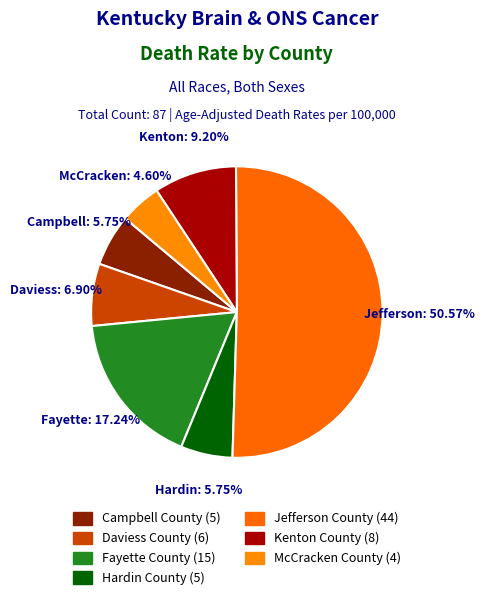

To the nearest percent, what is the average slice percentage?

14%